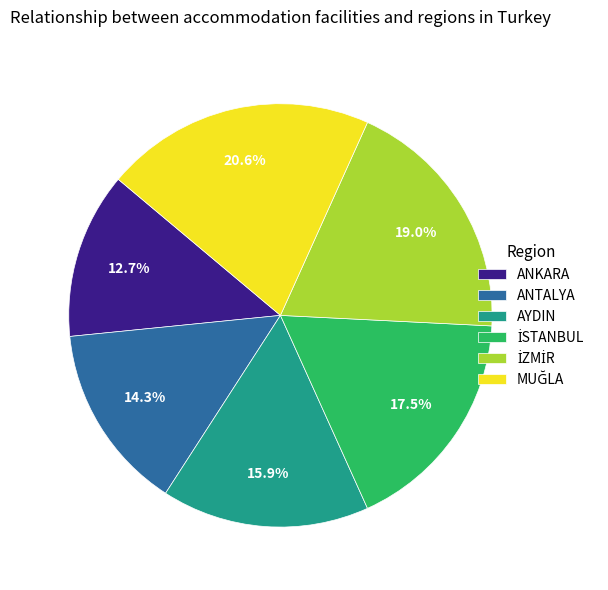

Which slice is the smallest?

ANKARA